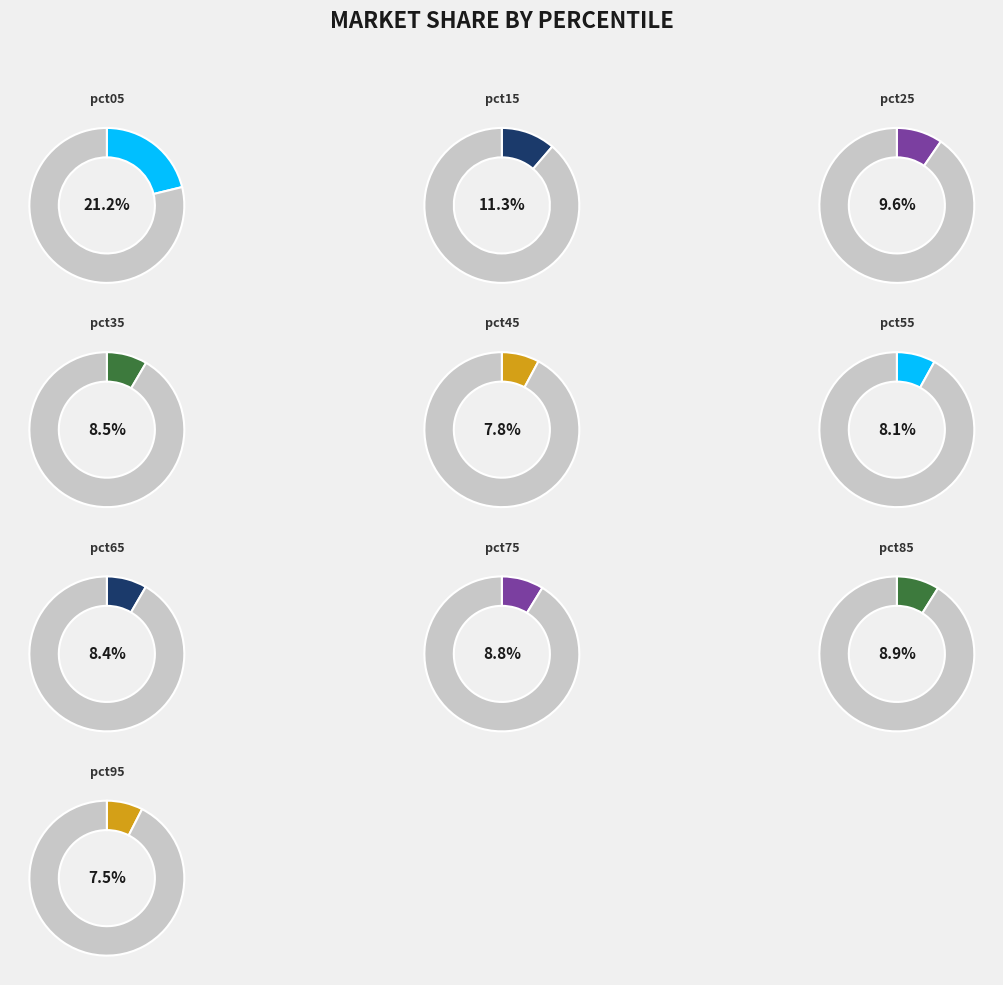

True or false: pct05 accounts for 12% of the total.

False